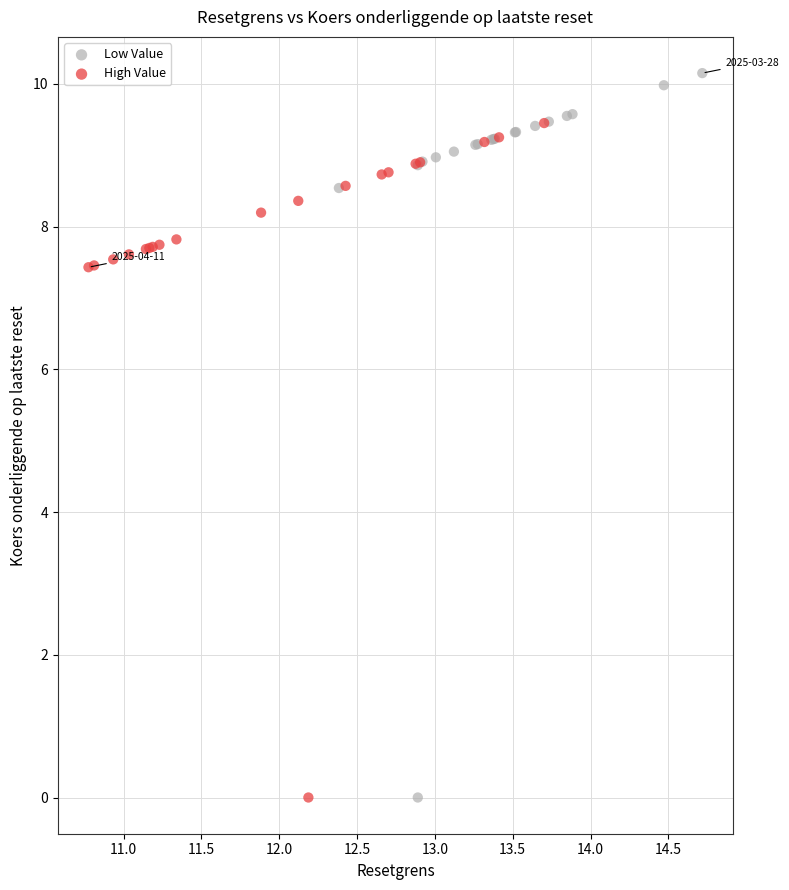

Which series contains the highest Y value?

Low Value